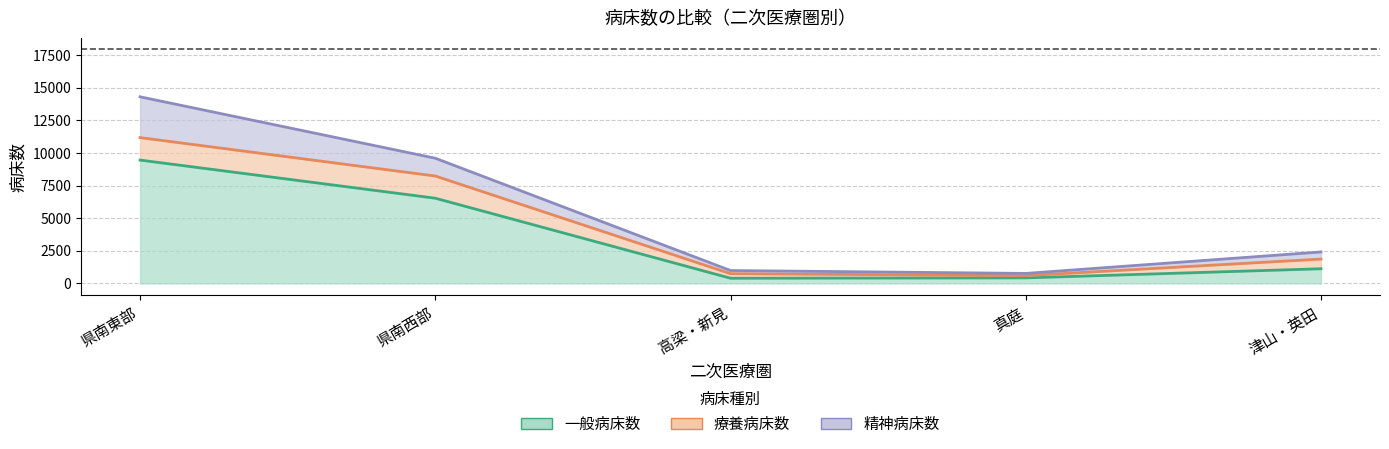

What is the difference between the second highest and minimum values in the 療養病床数 series?

1529